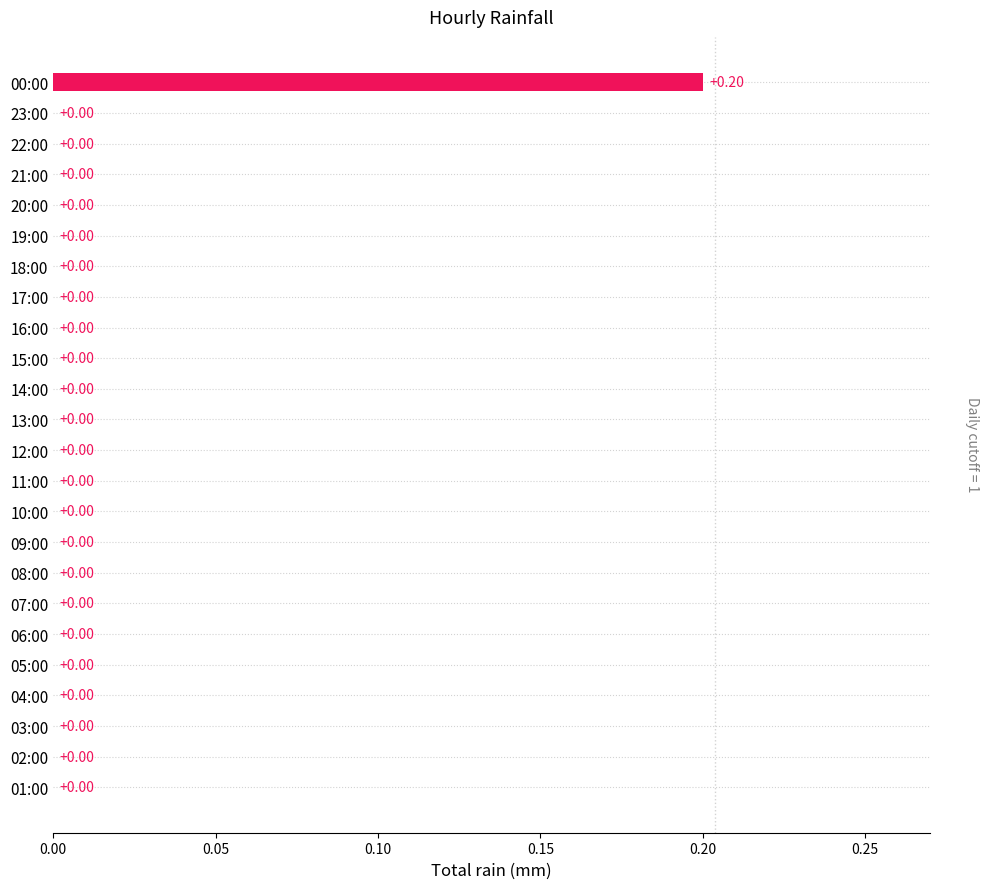

How many values exceed 0?

1